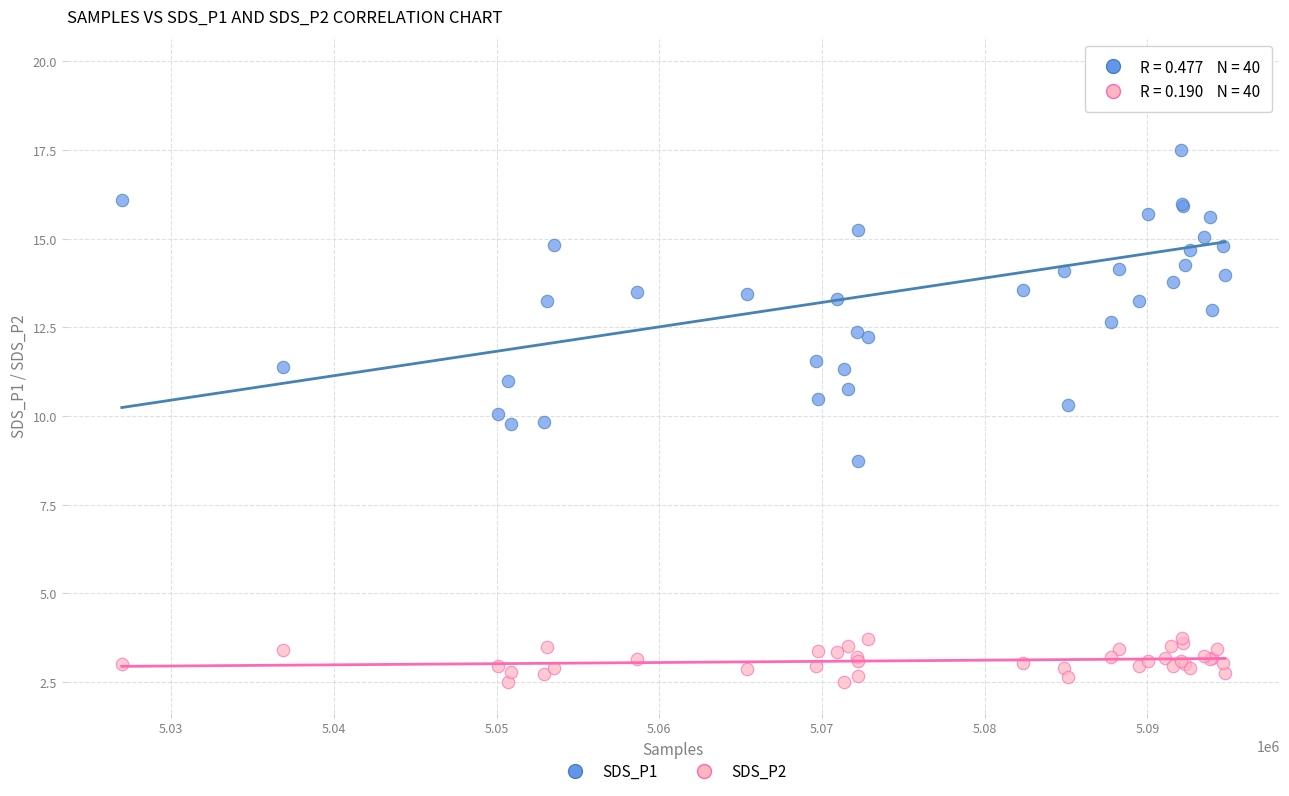

Which series contains the highest Y value?

SDS_P1